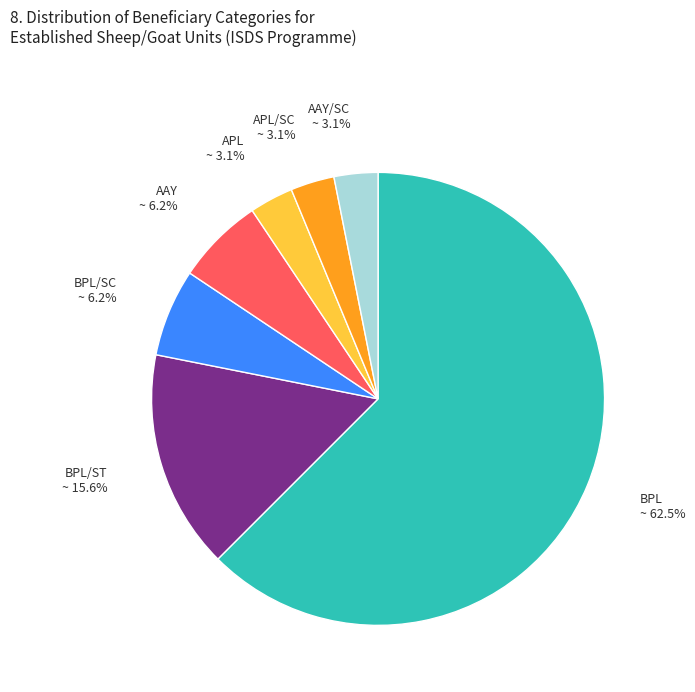

Count the number of slices in the pie.

7